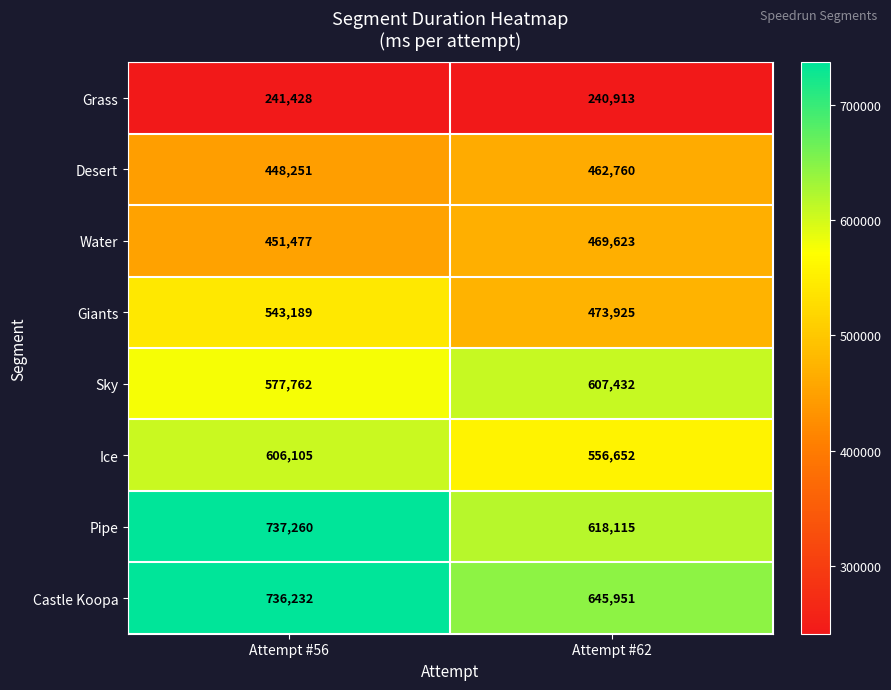

Which series changed the most between Attempt #56 and Attempt #62?

Pipe